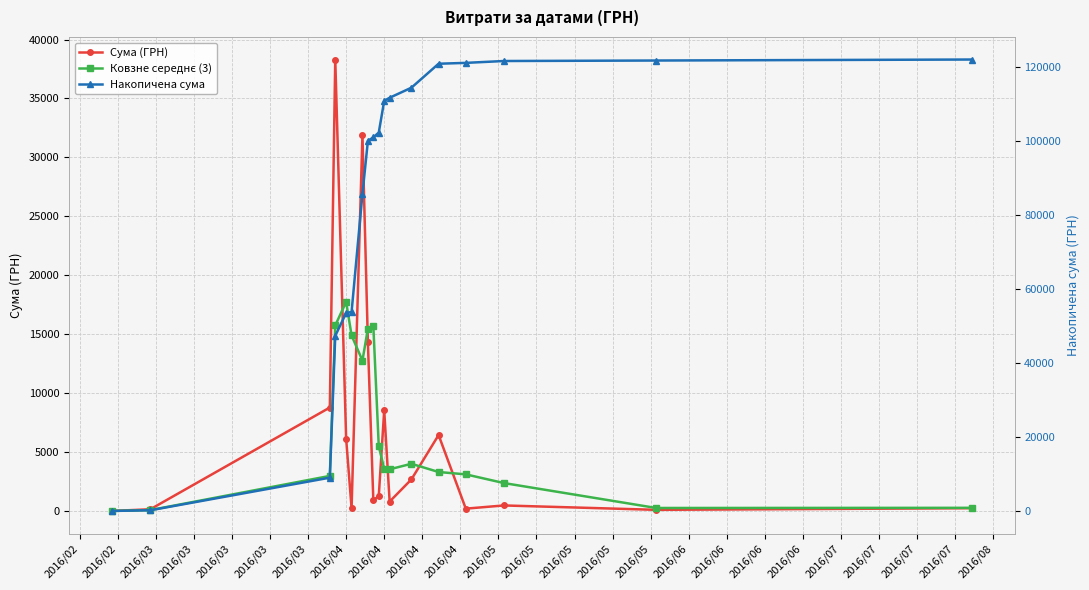

Where is the first local maximum for Сума (ГРН)?

2016/03